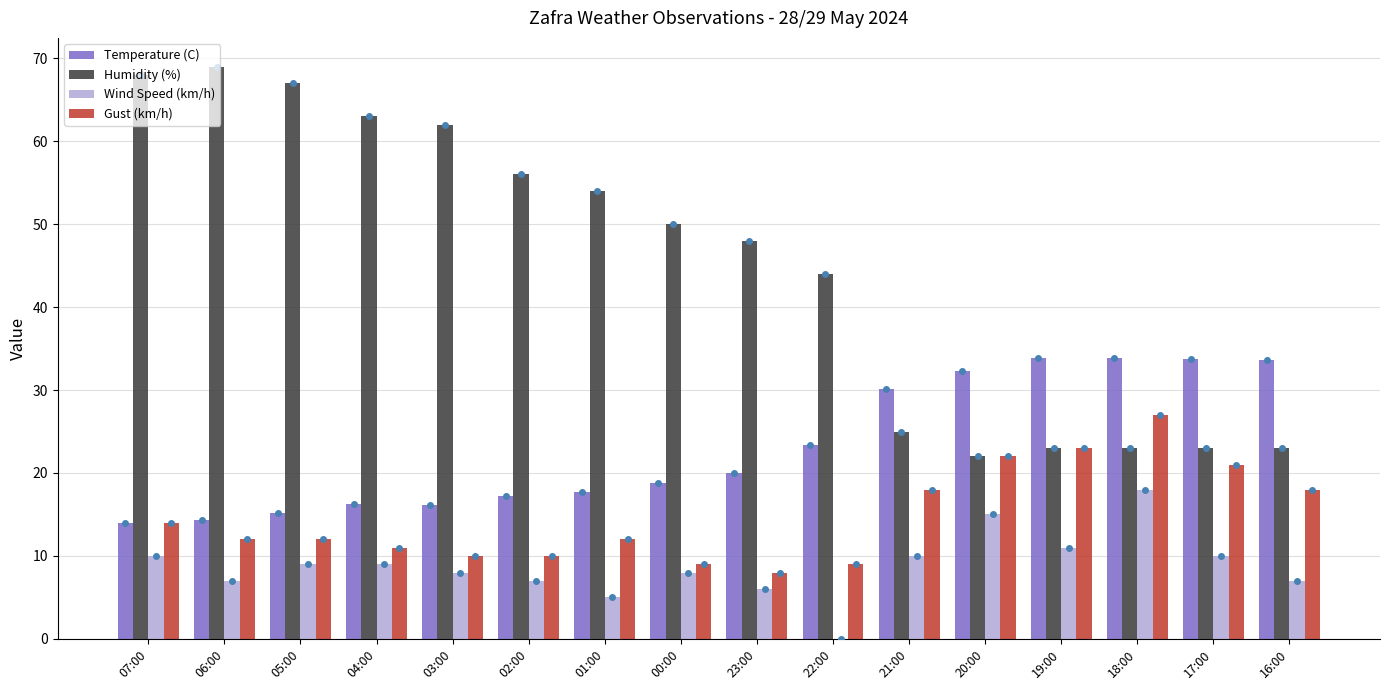

Which series has the largest total across all categories?

Humidity (%)